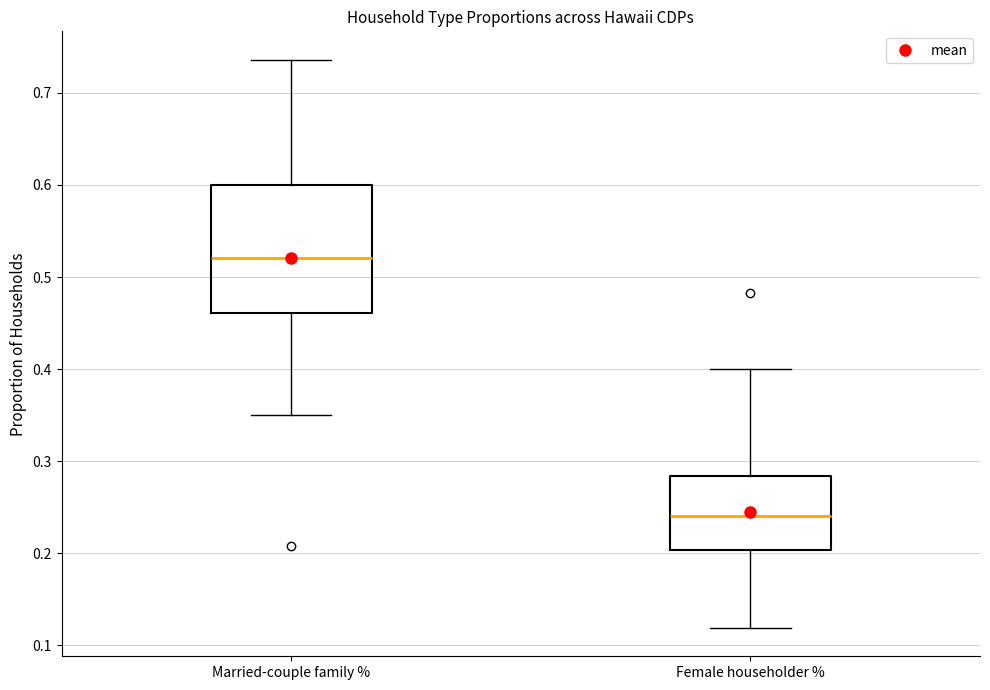

Reading left to right, transcribe this box plot: for each box, give where its median line is, the range the box spans, and where its two whiskers end, as read against the y-axis. The values are not printed on the chart, so give them approximately, as read against the axis.

Married-couple family %: median 0.52, box 0.46 to 0.60, whiskers 0.35 to 0.74
Female householder %: median 0.24, box 0.20 to 0.28, whiskers 0.12 to 0.40